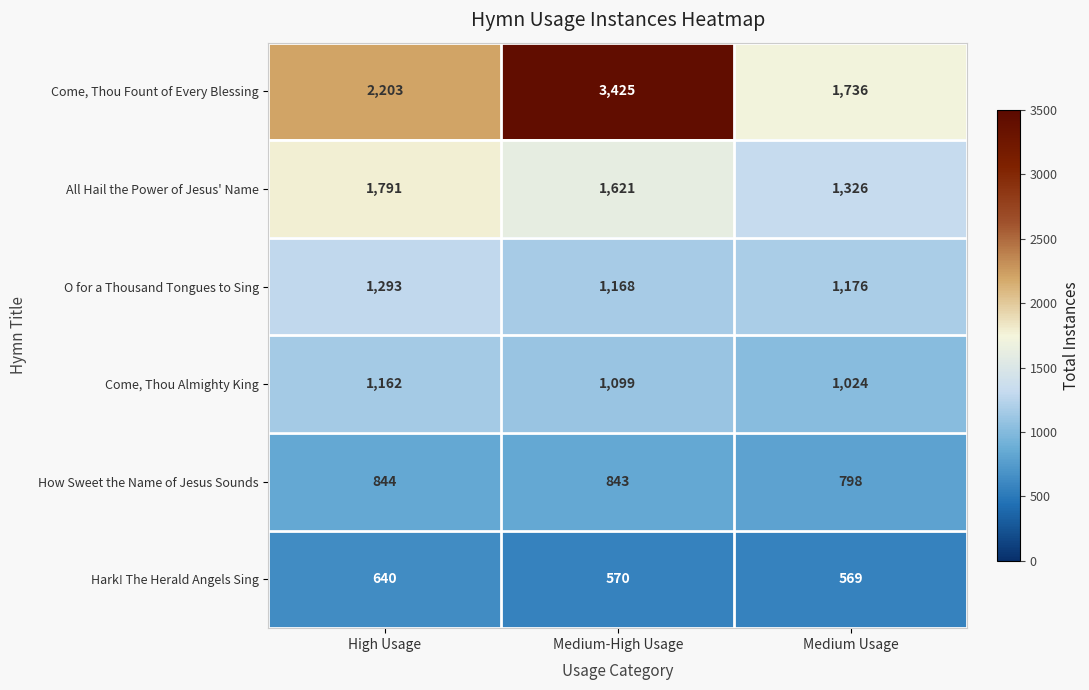

Which series has the widest spread of values?

Come, Thou Fount of Every Blessing